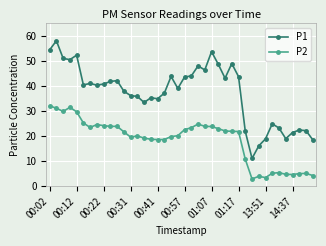

What is the value of the P1 point at the 28th from the left?

49.0